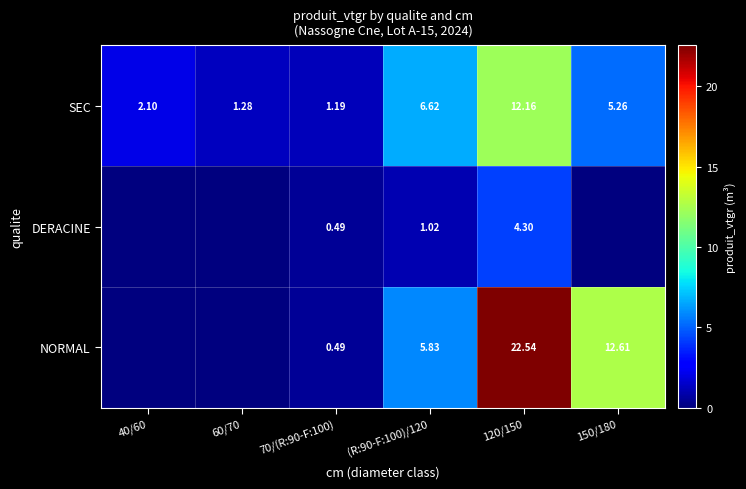

Which category has the lowest value across all series?

40/60